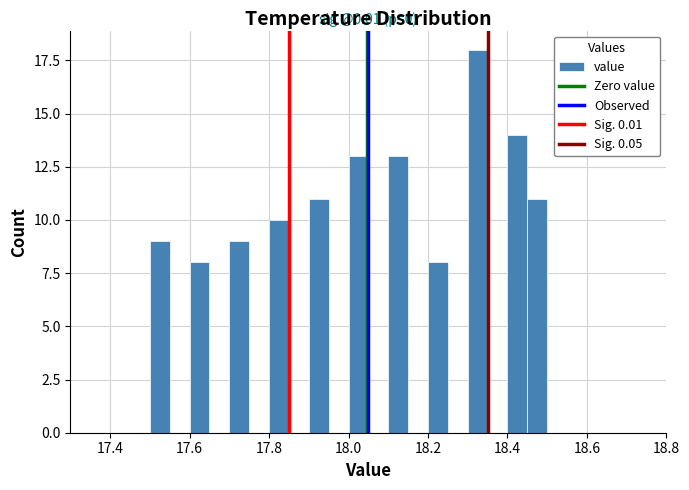

Read against the x-axis, roughly where is the centre of the tallest bar?

18.32